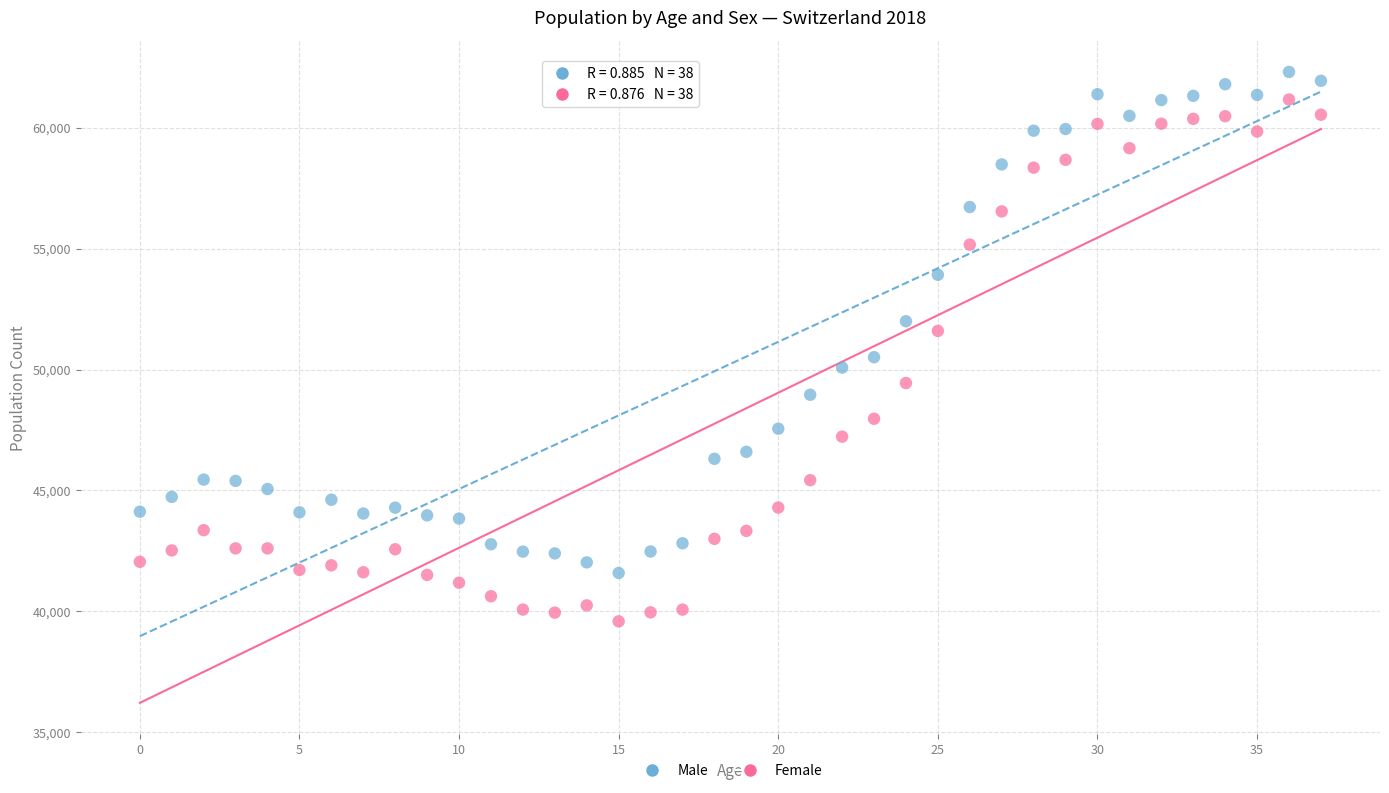

Which series reaches the minimum Y coordinate?

Female